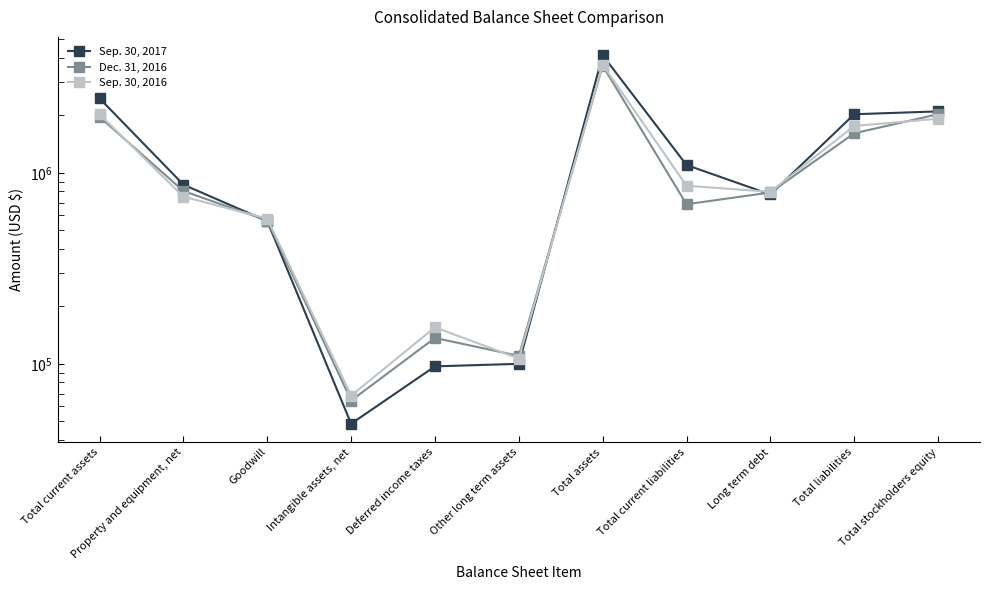

List the labels in order of Dec. 31, 2016 value, largest first.

Total assets, Total stockholders equity, Total current assets, Total liabilities, Property and equipment, net, Long term debt, Total current liabilities, Goodwill, Deferred income taxes, Other long term assets, Intangible assets, net